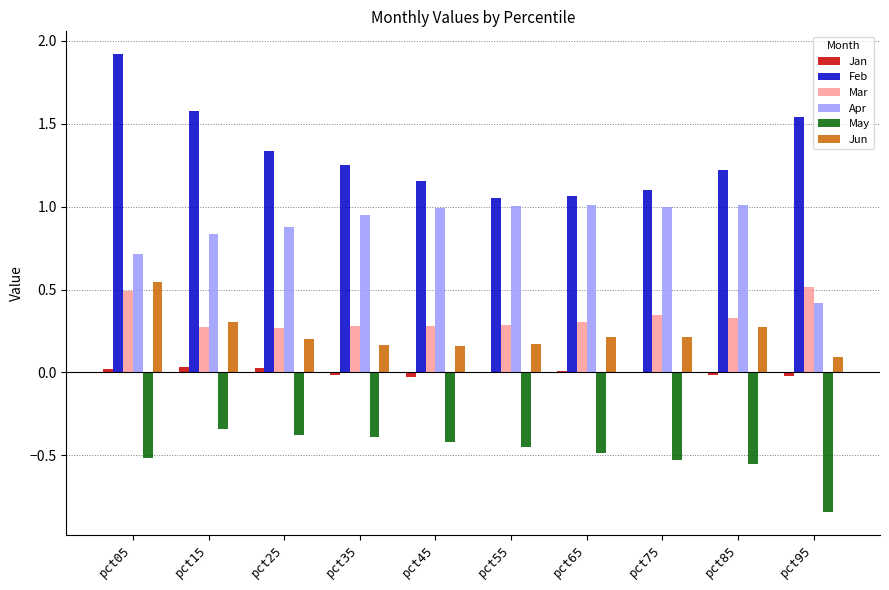

The Apr series shows 1.0 at pct65. True or false?

True